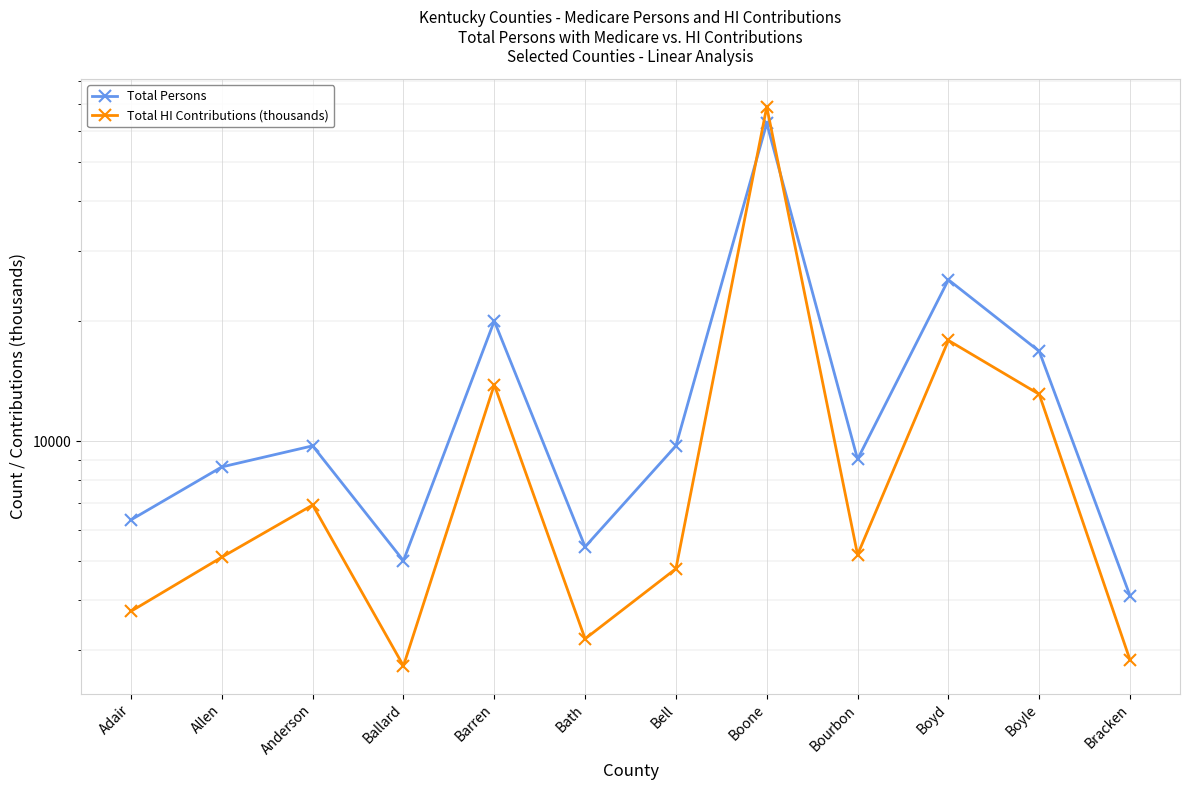

At which category is the sum across all series the highest?

Boone